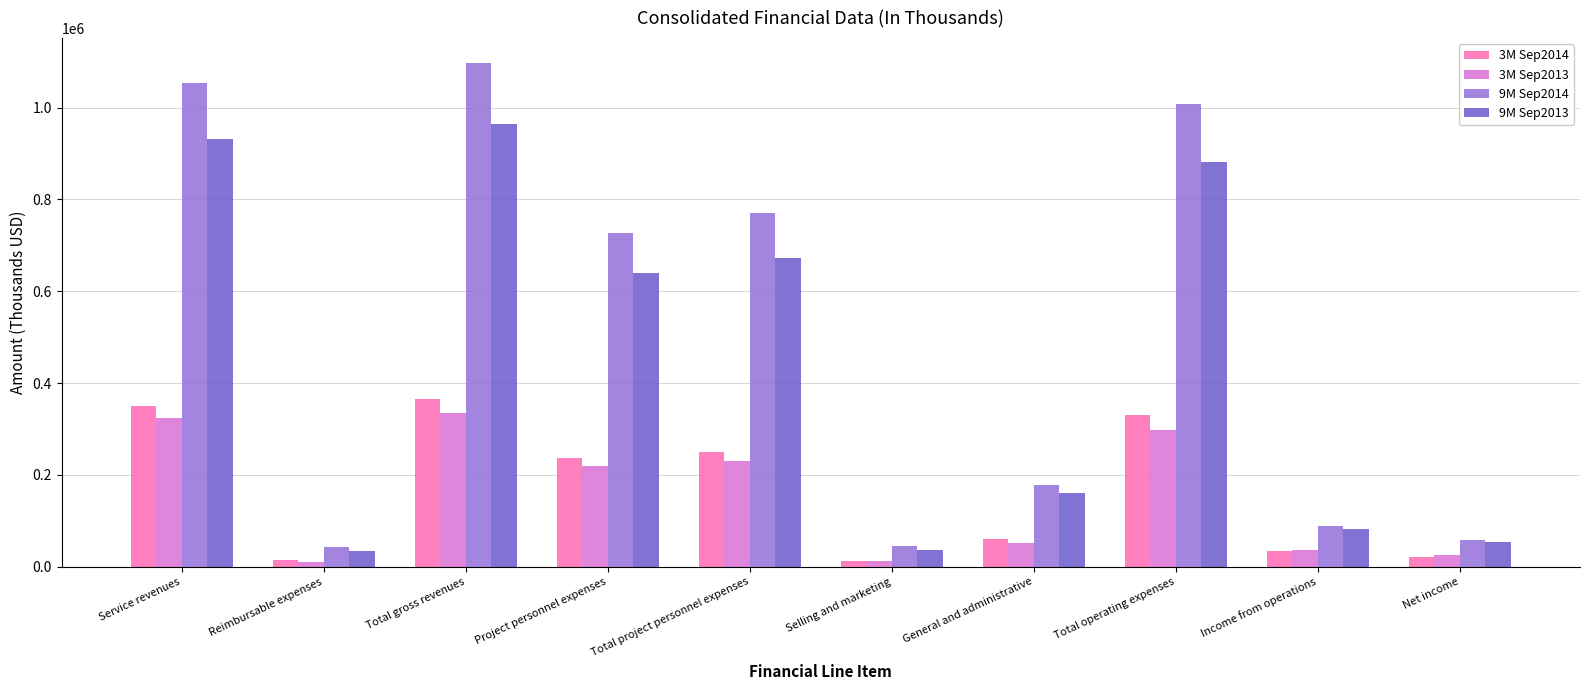

Where does the 9M Sep2013 series first go above 639289?

Service revenues